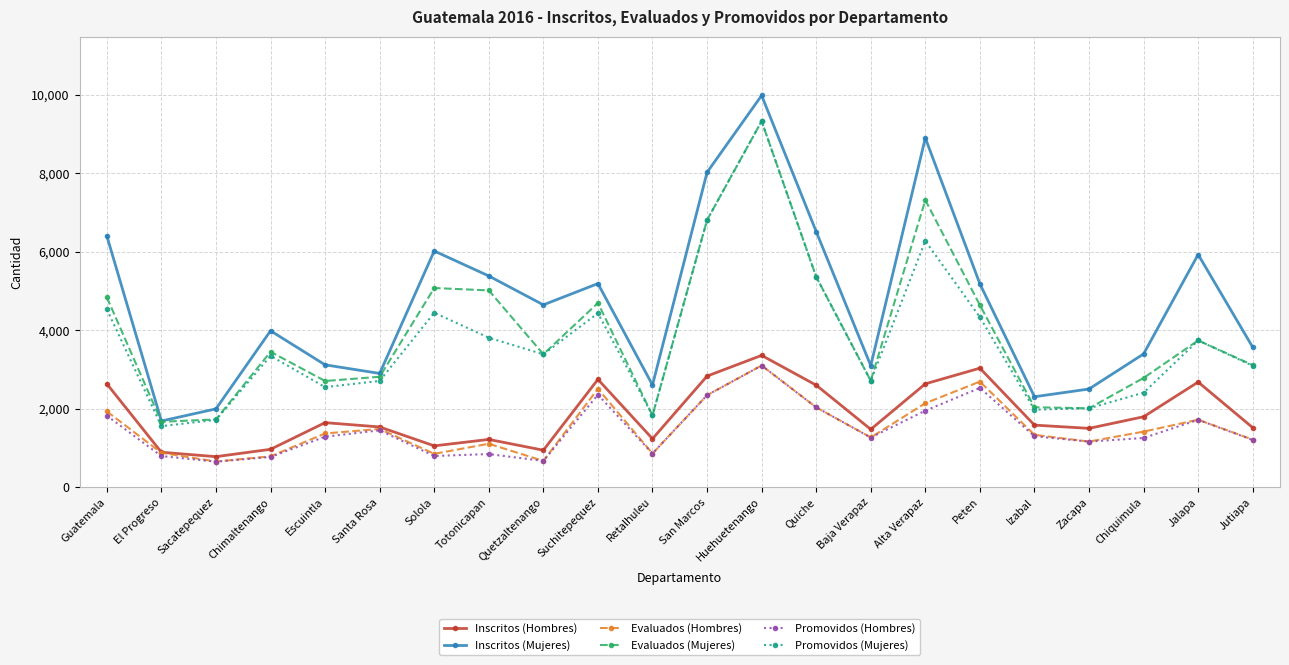

True or false: Promovidos (Mujeres) and Promovidos (Hombres) cross at least once.

False